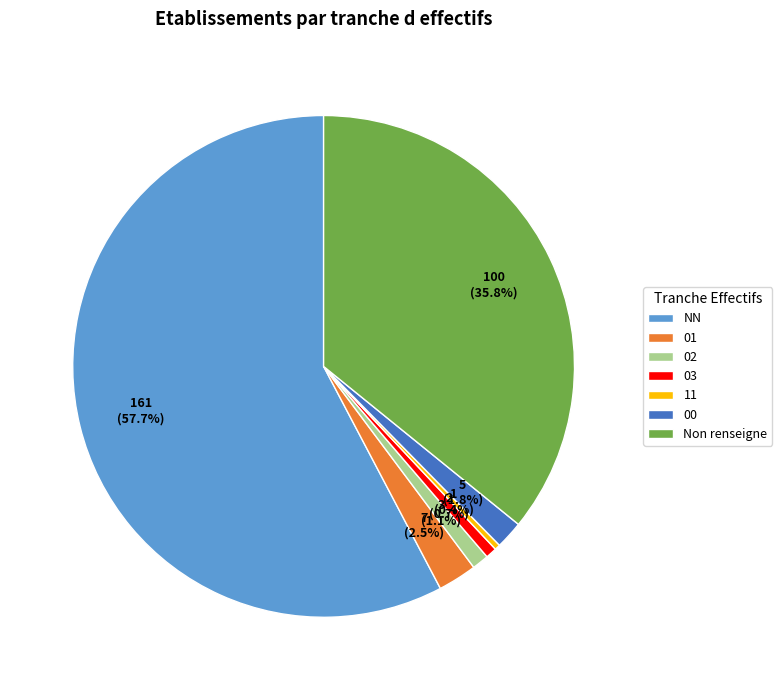

To the nearest percent, what is the difference between the largest and smallest slice percentages?

57%